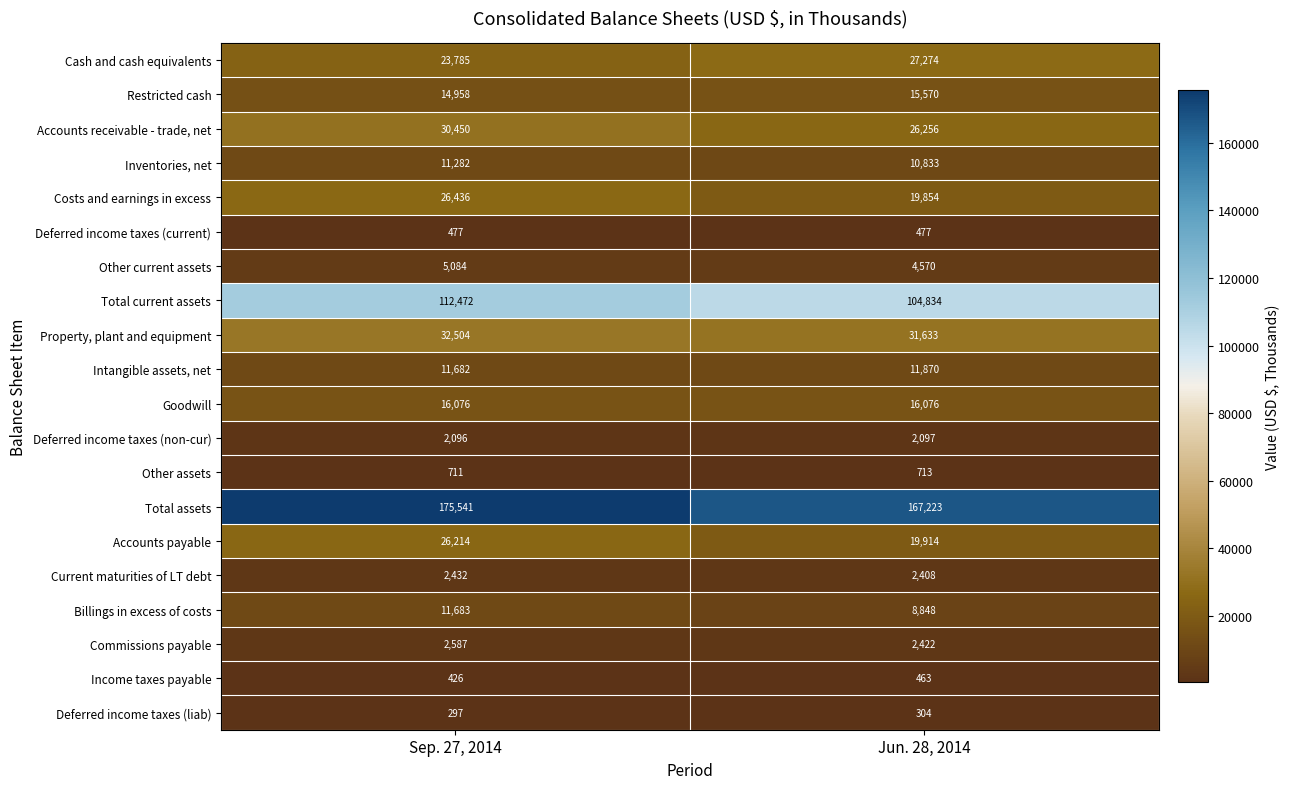

Which series has the widest spread of values?

Total assets